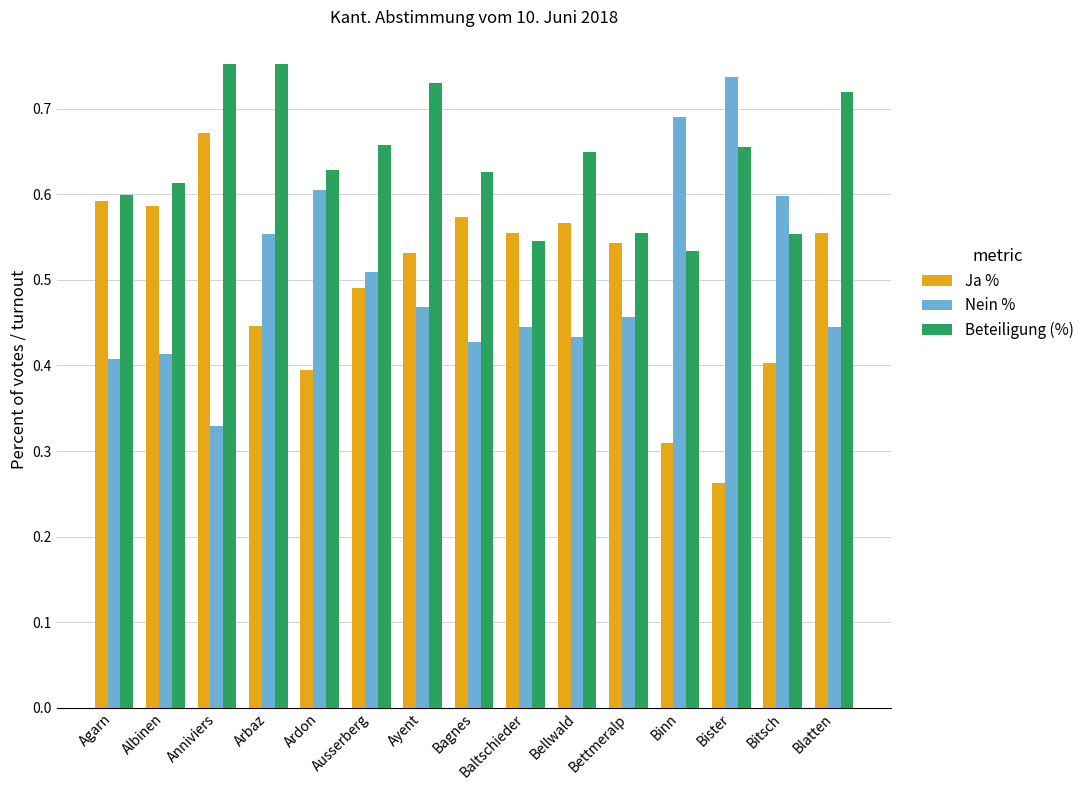

The Beteiligung (%) series shows 0.9 at Bellwald. True or false?

False